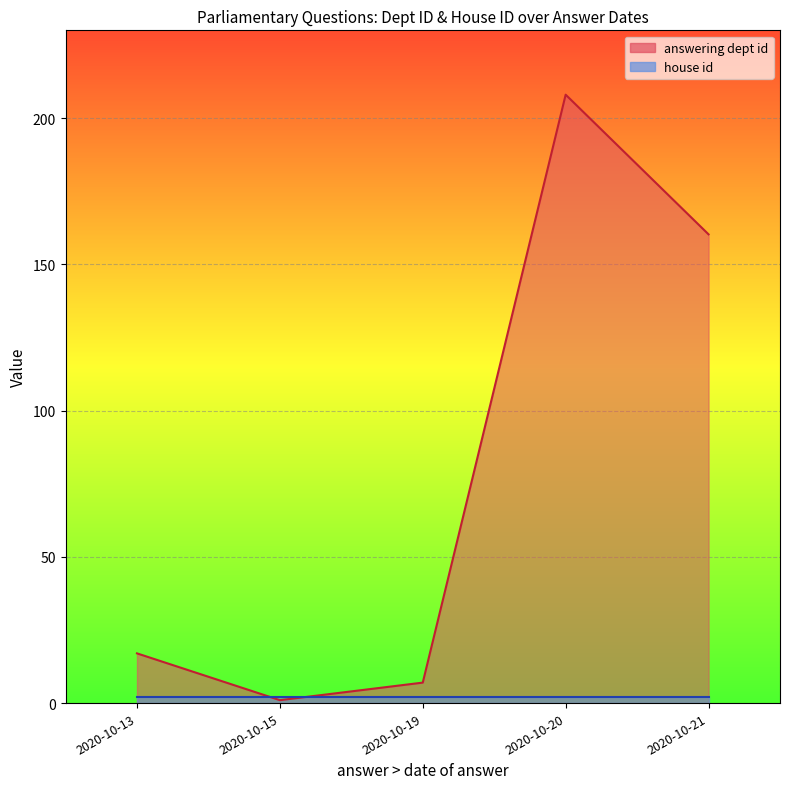

The value of answering dept id at 2020-10-19 is 7. True or false?

True